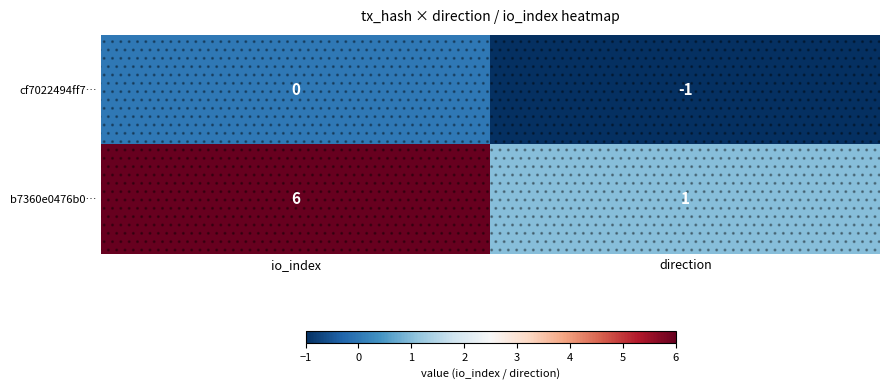

How many data points does each series have?

2